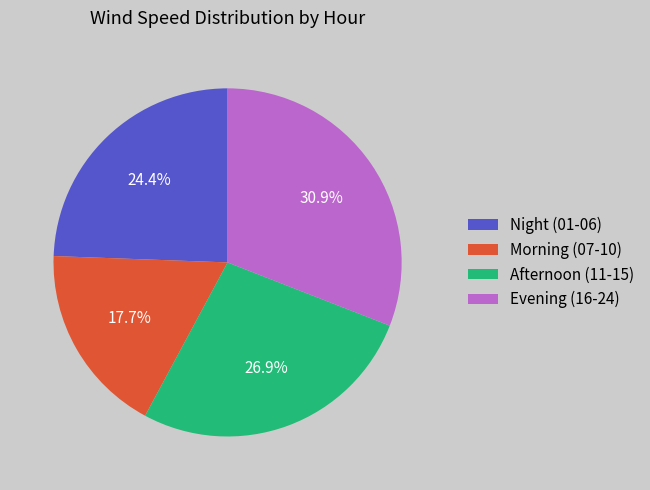

What is the largest slice in the pie chart?

Evening (16-24)